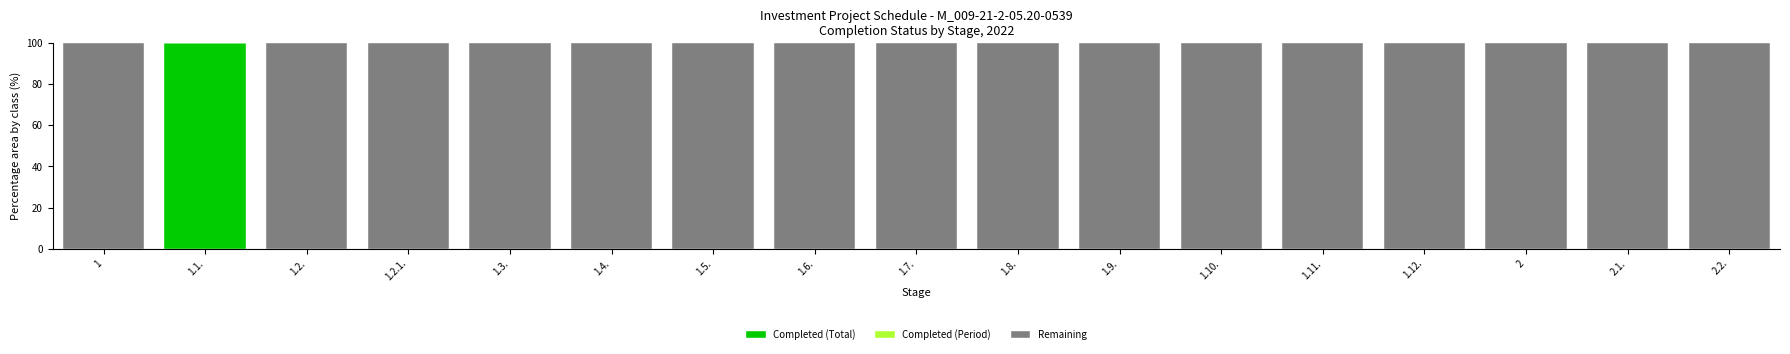

What is the highest value of the Completed (Total) series?

100